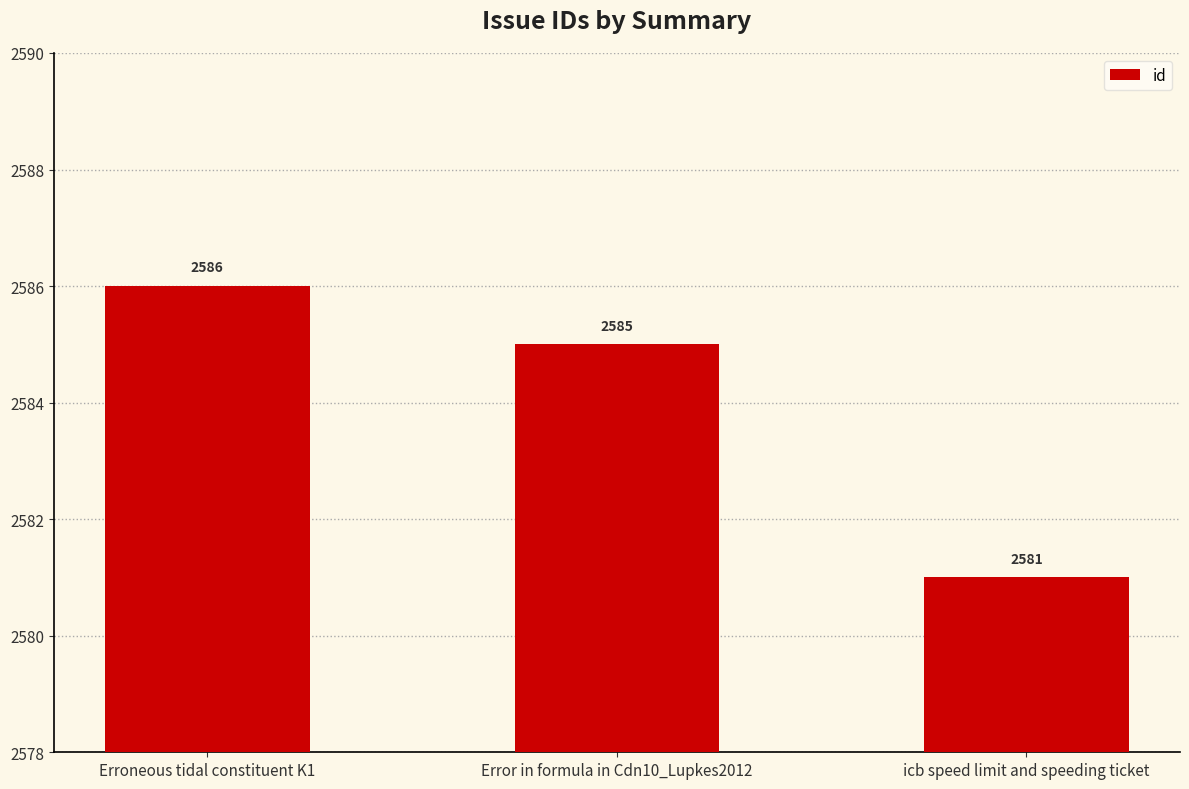

Read the value at Erroneous tidal constituent K1.

2586